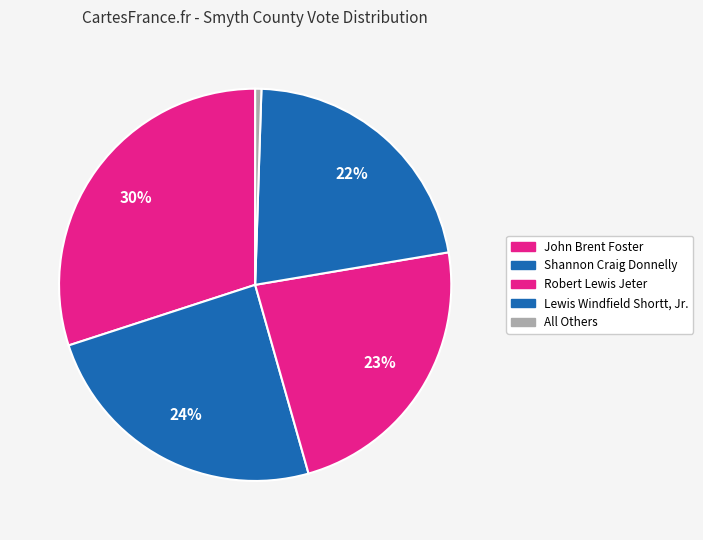

Count the number of slices in the pie.

5